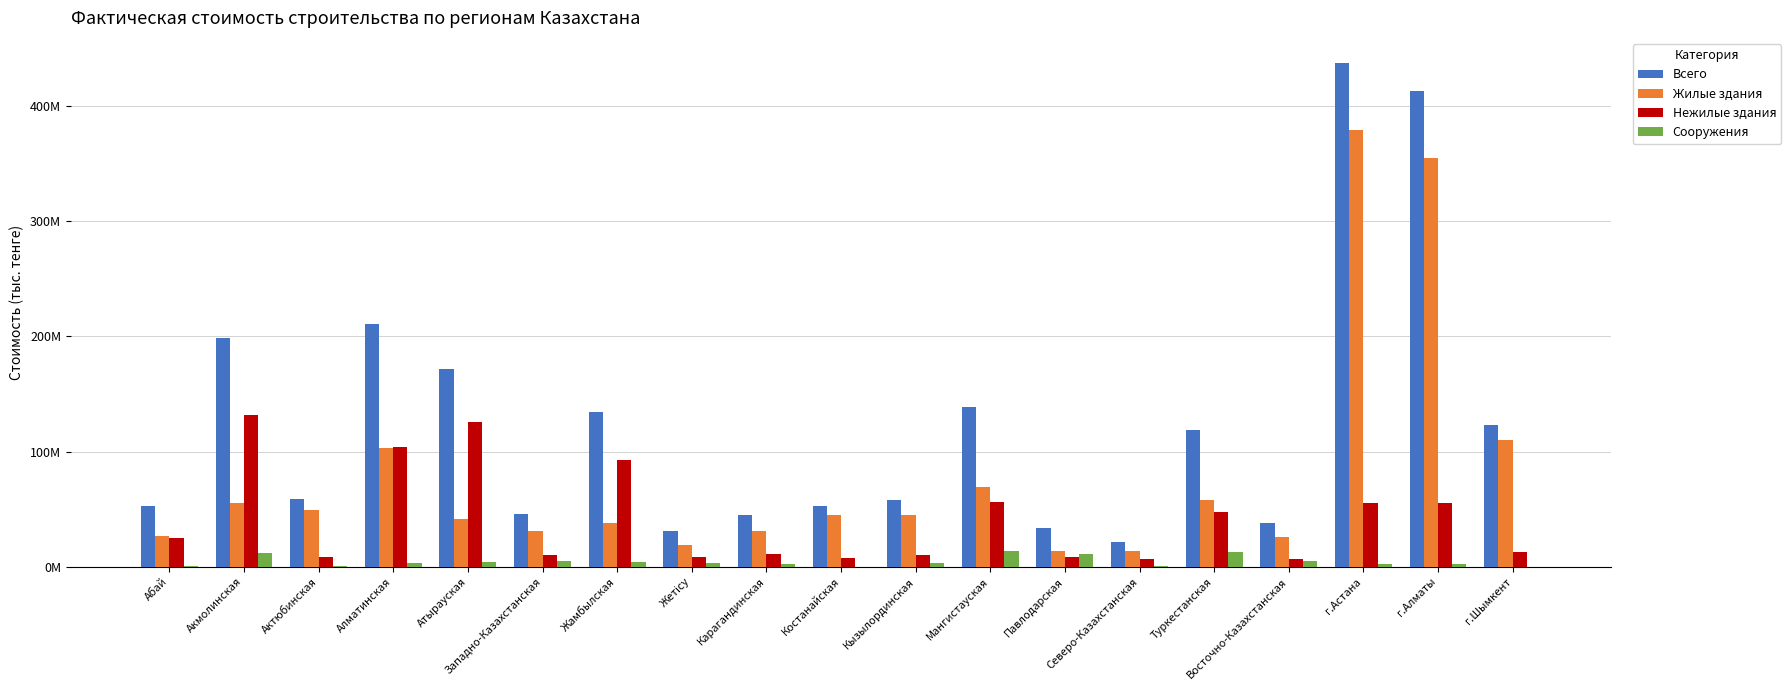

What is the highest value of the Сооружения series?

13457955